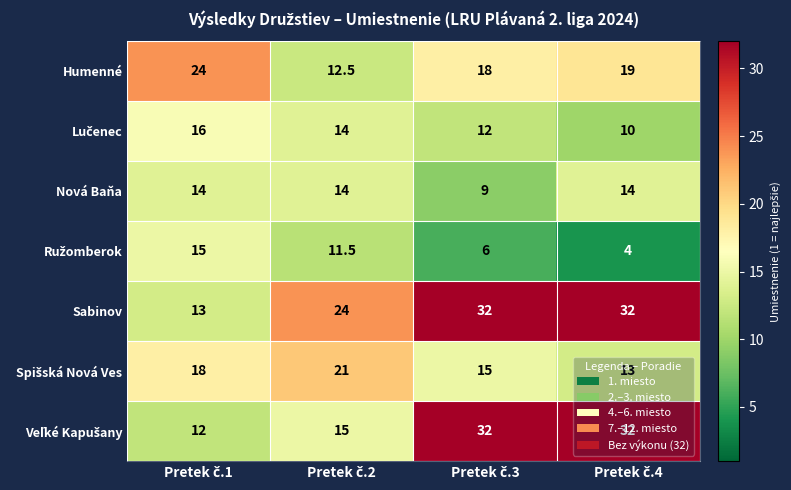

Which series has the largest total across all categories?

Sabinov